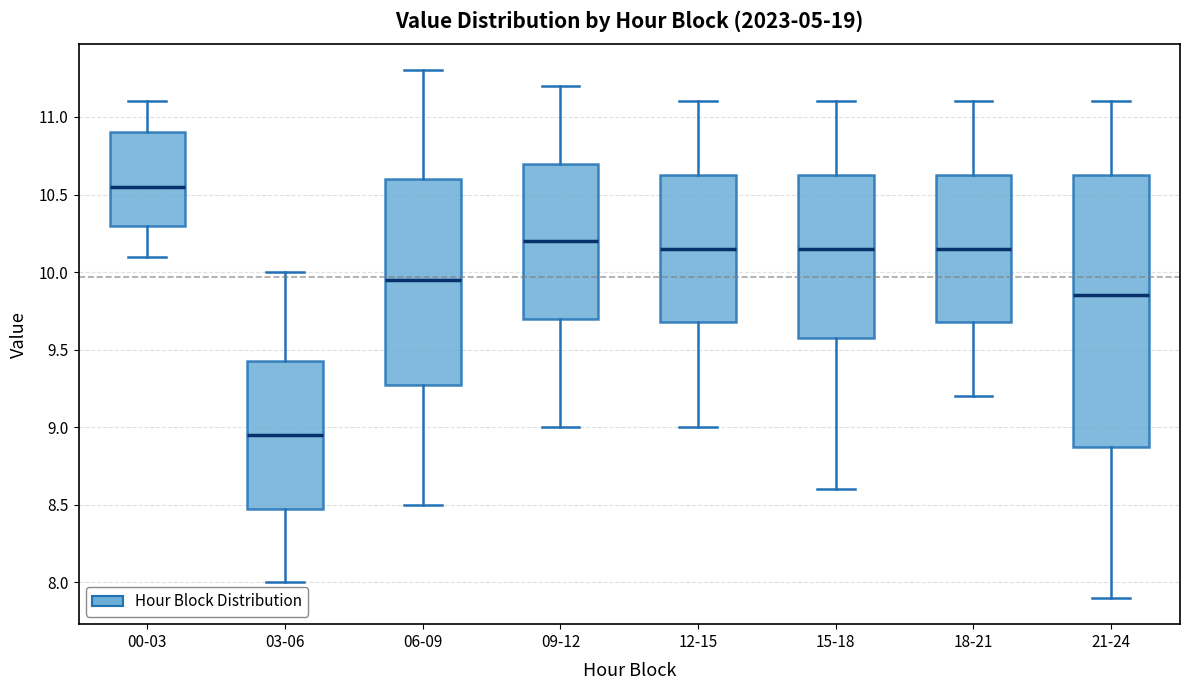

Reading left to right, transcribe this box plot: for each box, give where its median line is, the range the box spans, and where its two whiskers end, as read against the y-axis. The values are not printed on the chart, so give them approximately, as read against the axis.

00-03: median 10.55, box 10.30 to 10.90, whiskers 10.10 to 11.10
03-06: median 8.95, box 8.50 to 9.45, whiskers 8.00 to 10.00
06-09: median 9.95, box 9.30 to 10.60, whiskers 8.50 to 11.30
09-12: median 10.20, box 9.70 to 10.70, whiskers 9.00 to 11.20
12-15: median 10.15, box 9.70 to 10.65, whiskers 9.00 to 11.10
15-18: median 10.15, box 9.60 to 10.65, whiskers 8.60 to 11.10
18-21: median 10.15, box 9.70 to 10.65, whiskers 9.20 to 11.10
21-24: median 9.85, box 8.90 to 10.65, whiskers 7.90 to 11.10